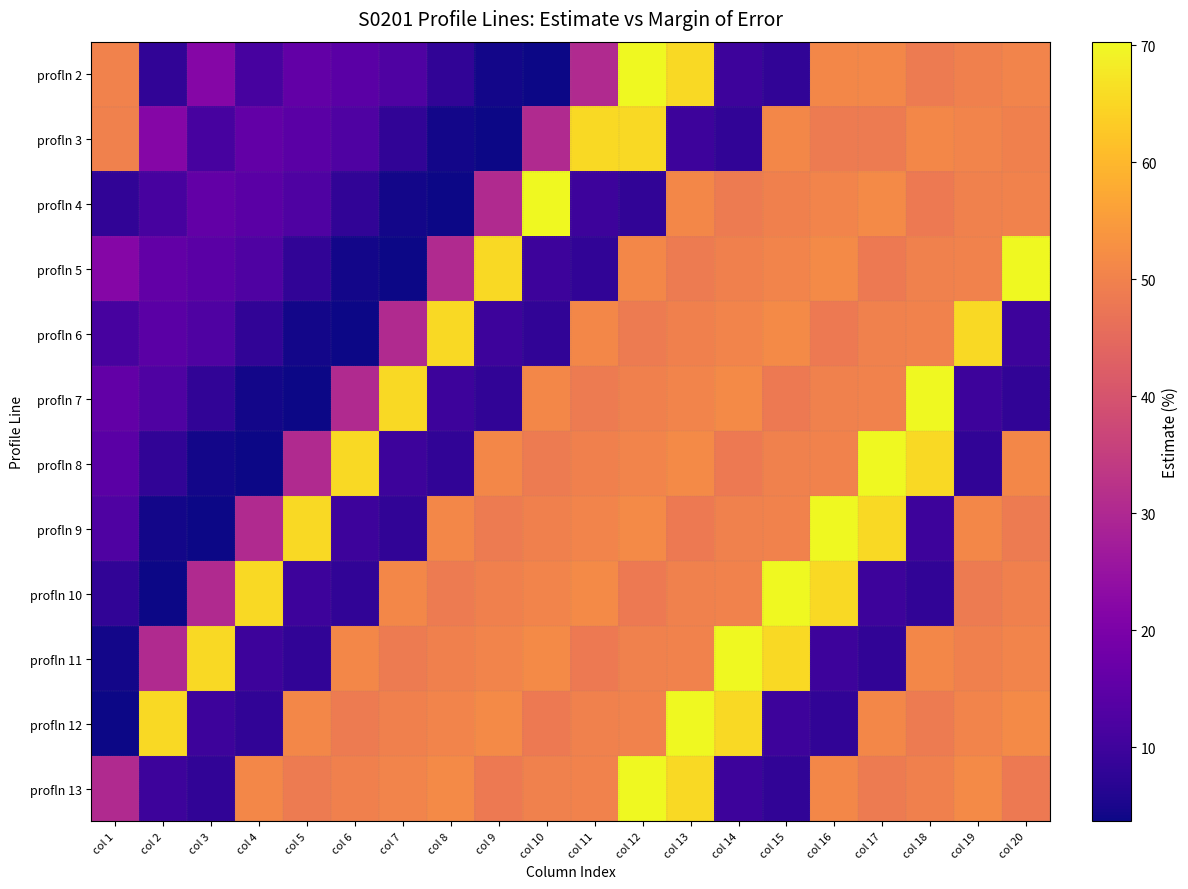

At which category is the sum across all series the highest?

col 12